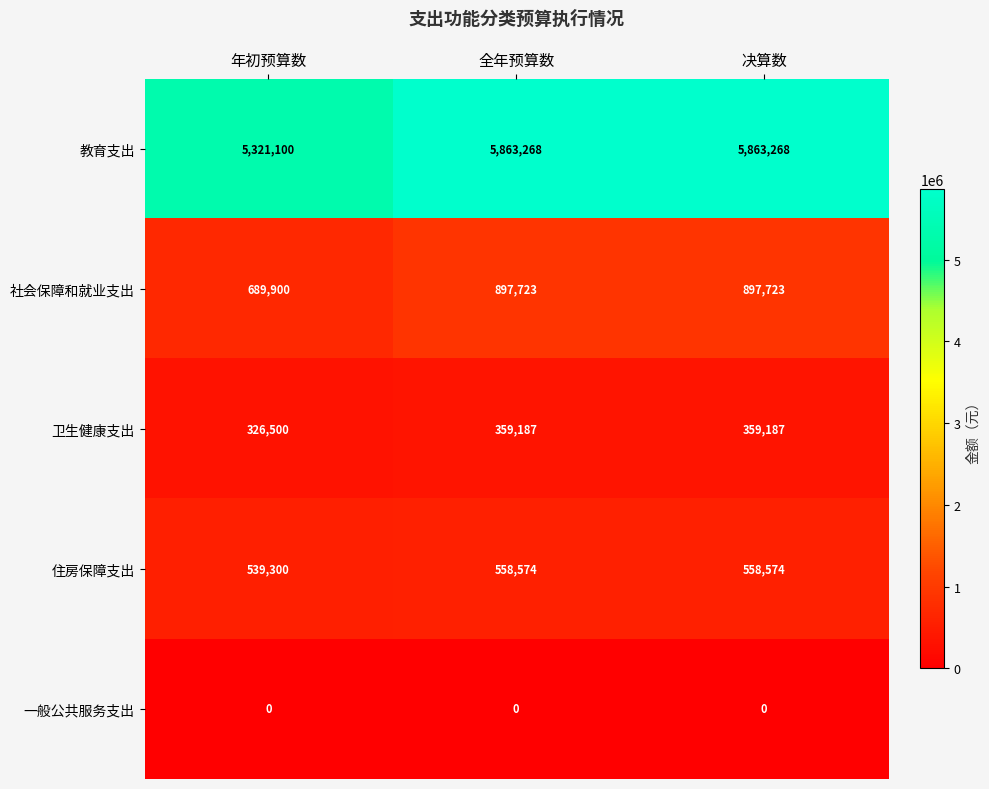

Count the number of data series in this chart.

5